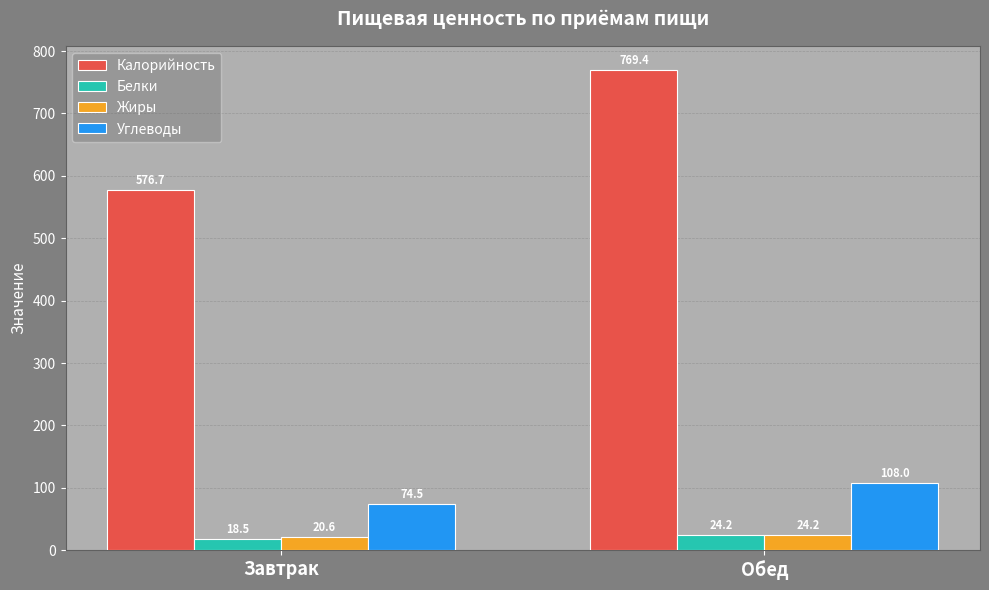

What is the total value across all series at Завтрак?

690.3